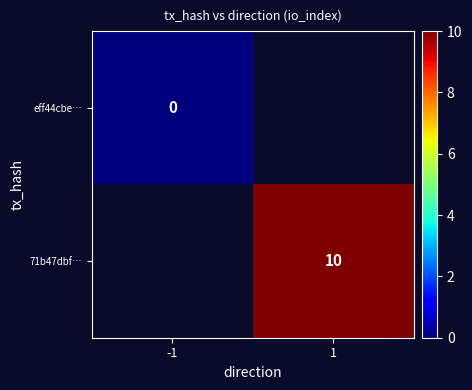

The 71b47dbf… series shows 15 at 1. True or false?

False